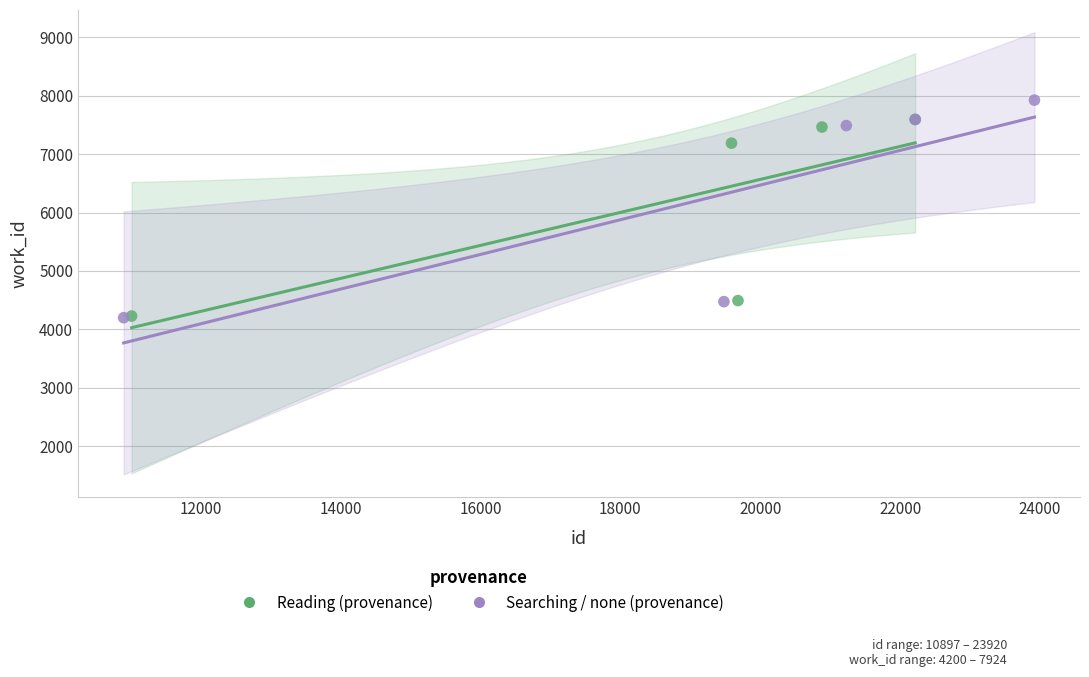

Which series contains the highest Y value?

Searching / none (provenance)